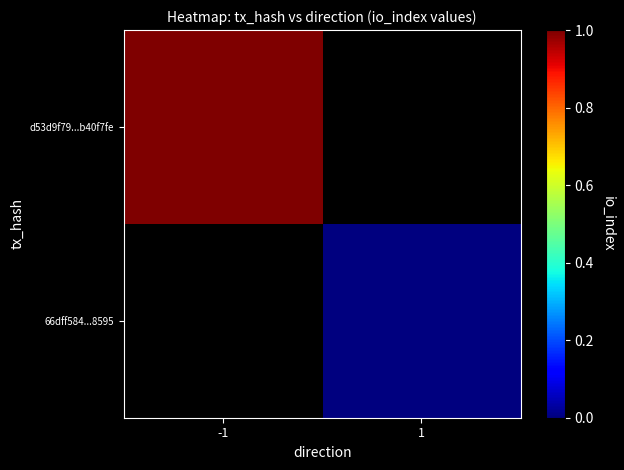

Rank the categories by d53d9f79...b40f7fe value from lowest to highest.

-1, 1